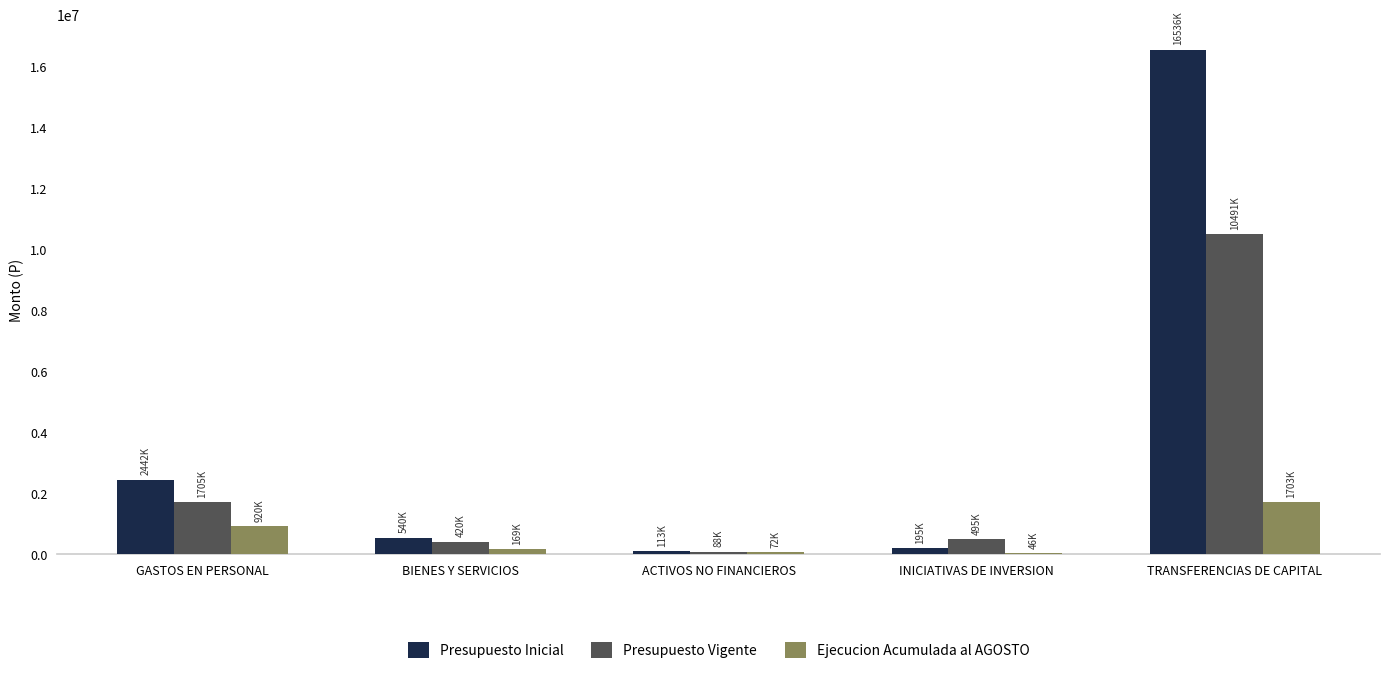

What is the highest value of the Presupuesto Vigente series?

10491439